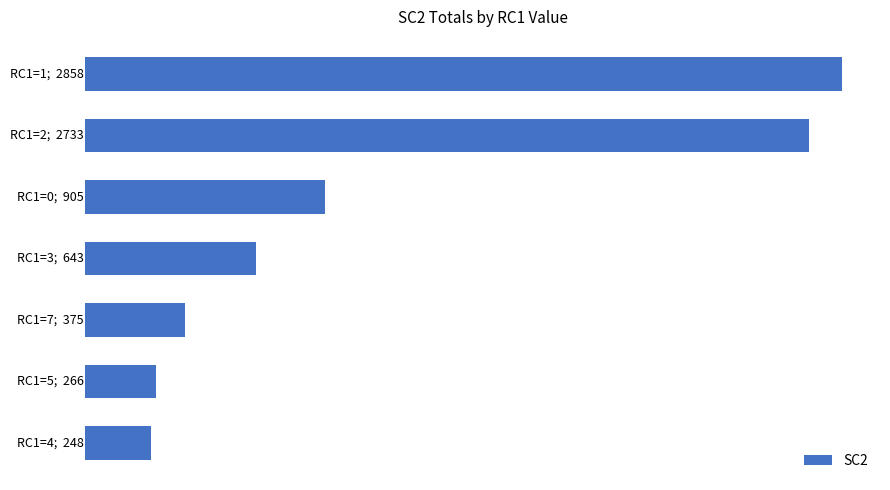

Does the chart contain any negative values?

No